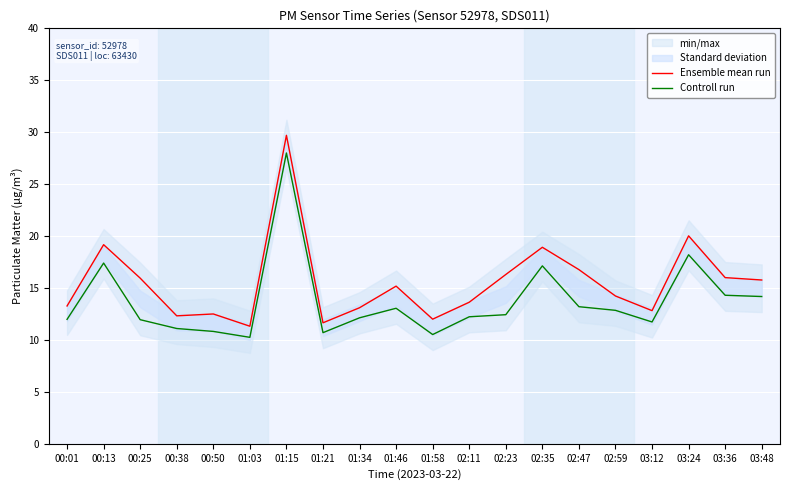

What is the total value across all series at 02:23?

28.7